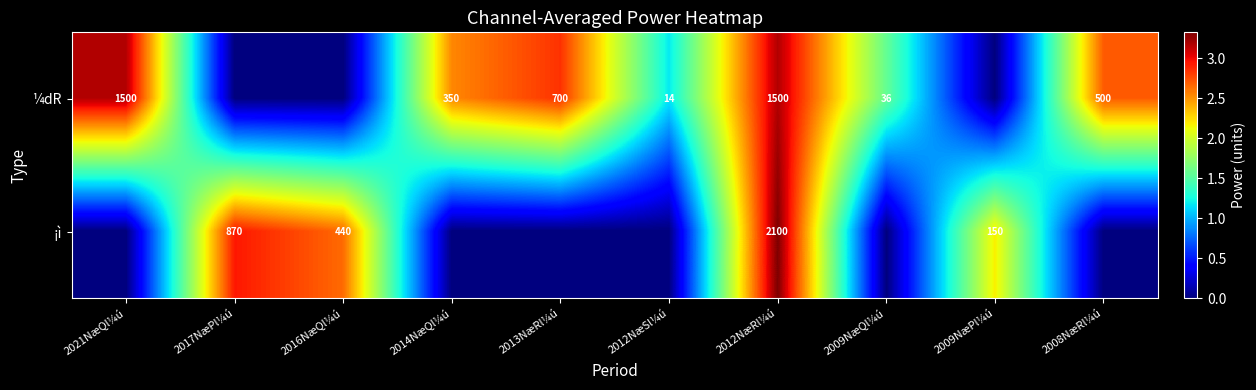

What is the difference between the ¡ì values at 2017NæPl¼ú and 2012NæRl¼ú?

1230